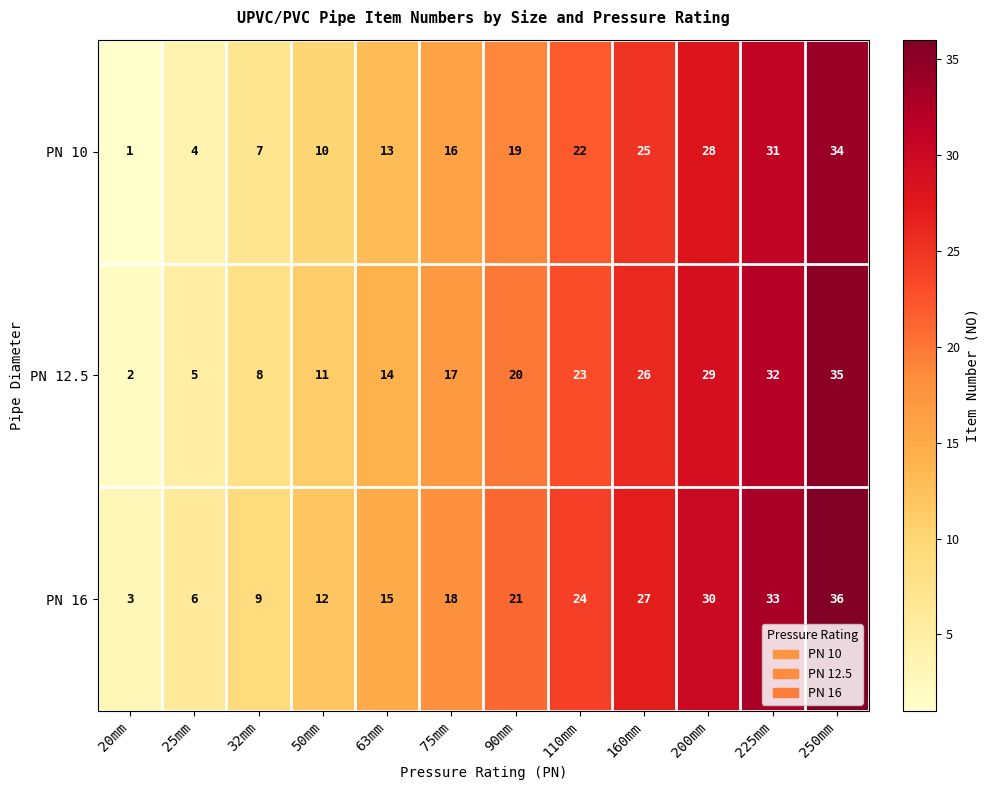

What is the difference between the maximum and minimum values in the PN 10 series?

33